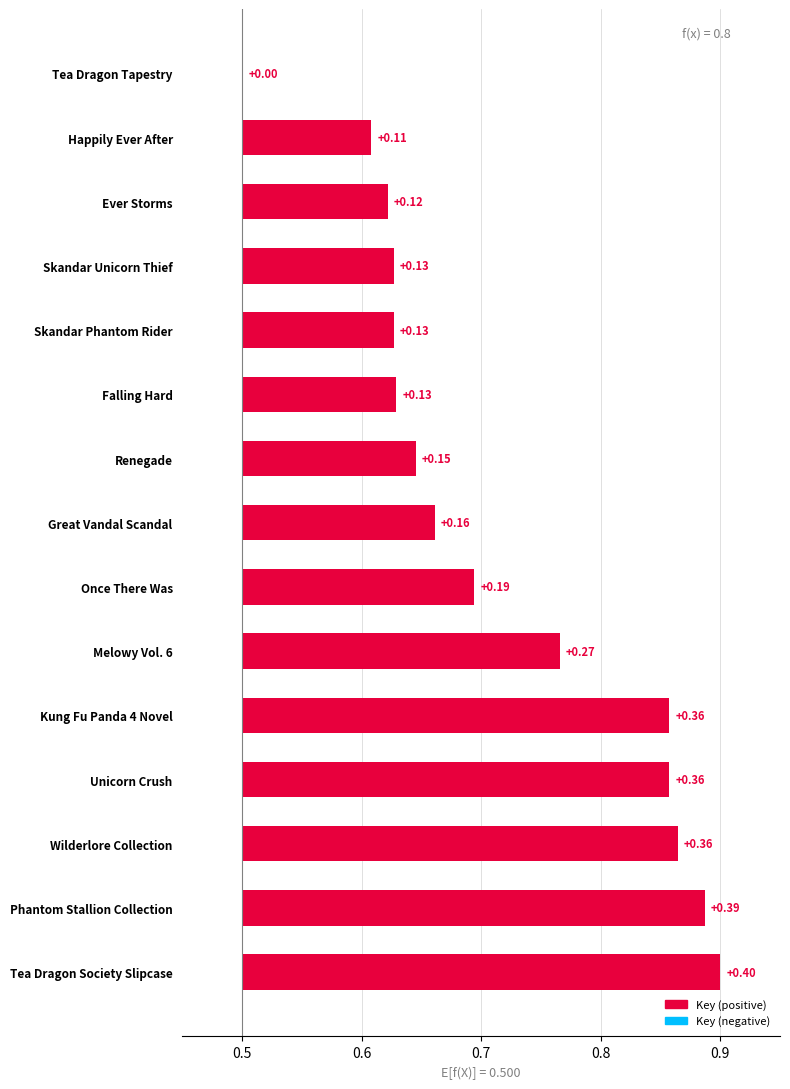

How many values are between 0 and 1?

15